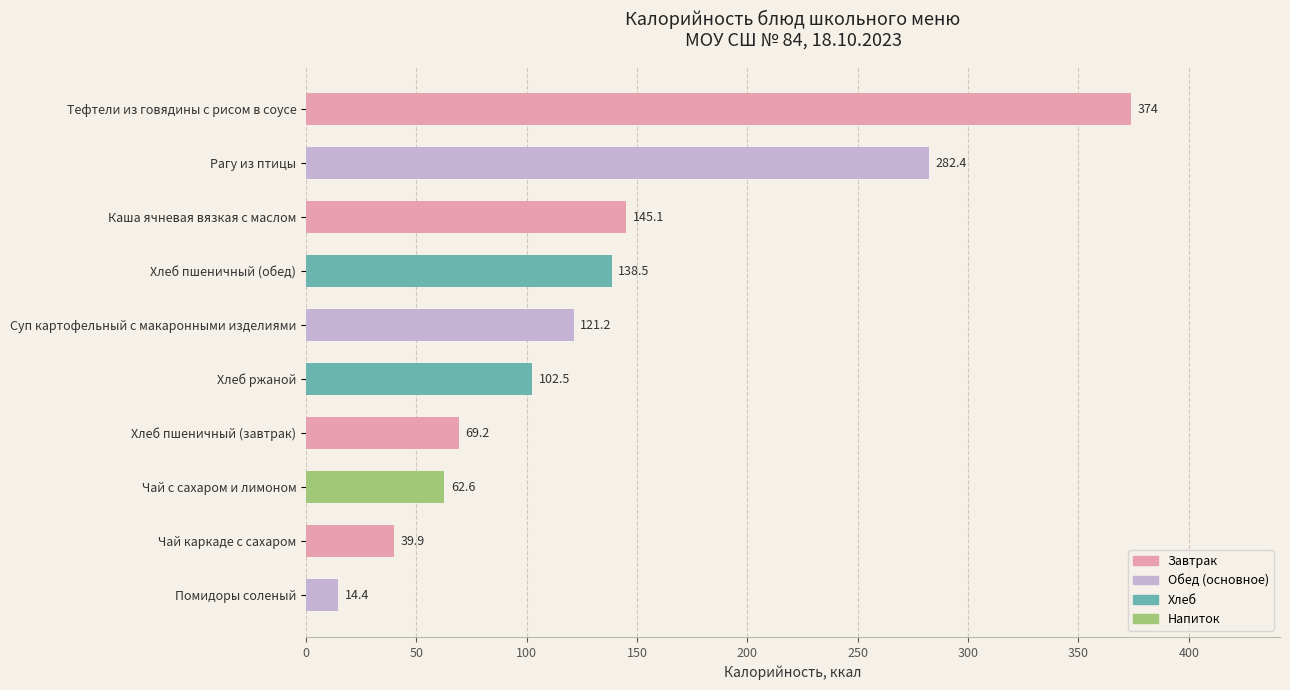

What is the smallest value displayed?

14.4